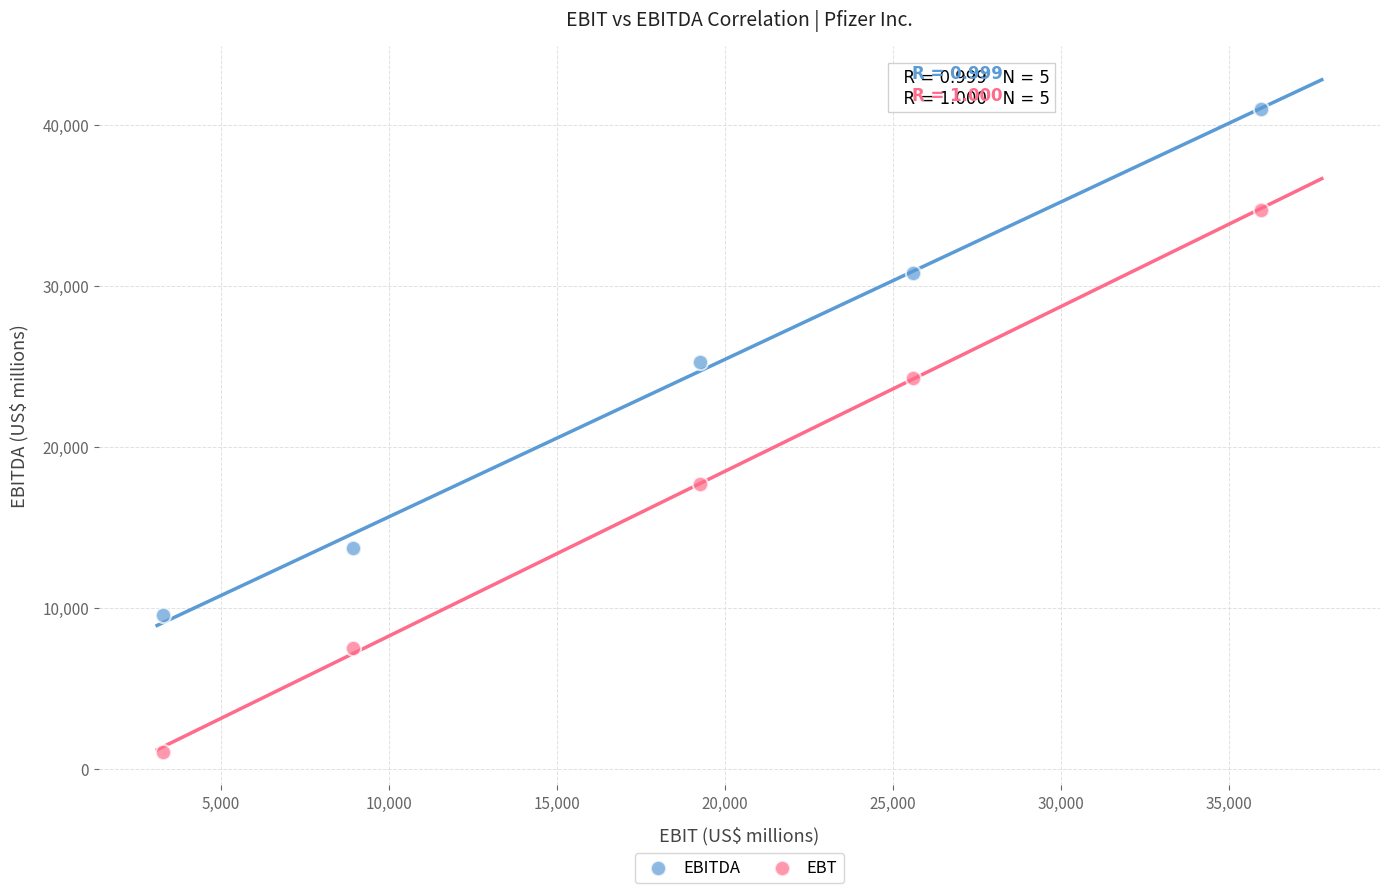

Across all data points, what is the average Y value?

20565